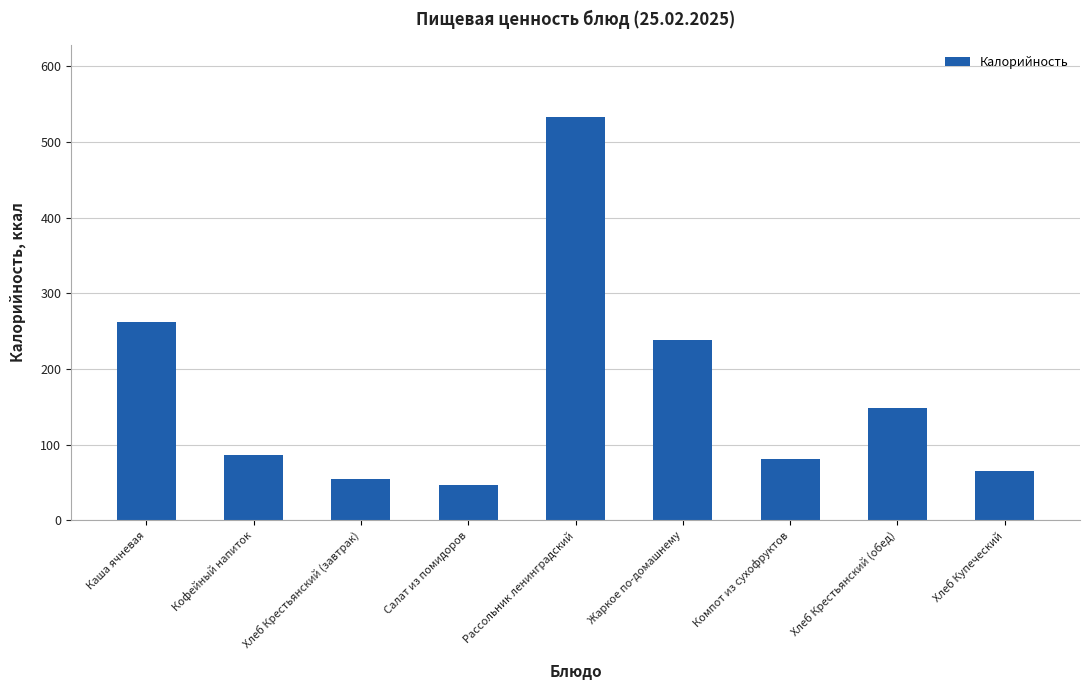

What is the sum of the values at Хлеб Купеческий and Кофейный напиток?

151